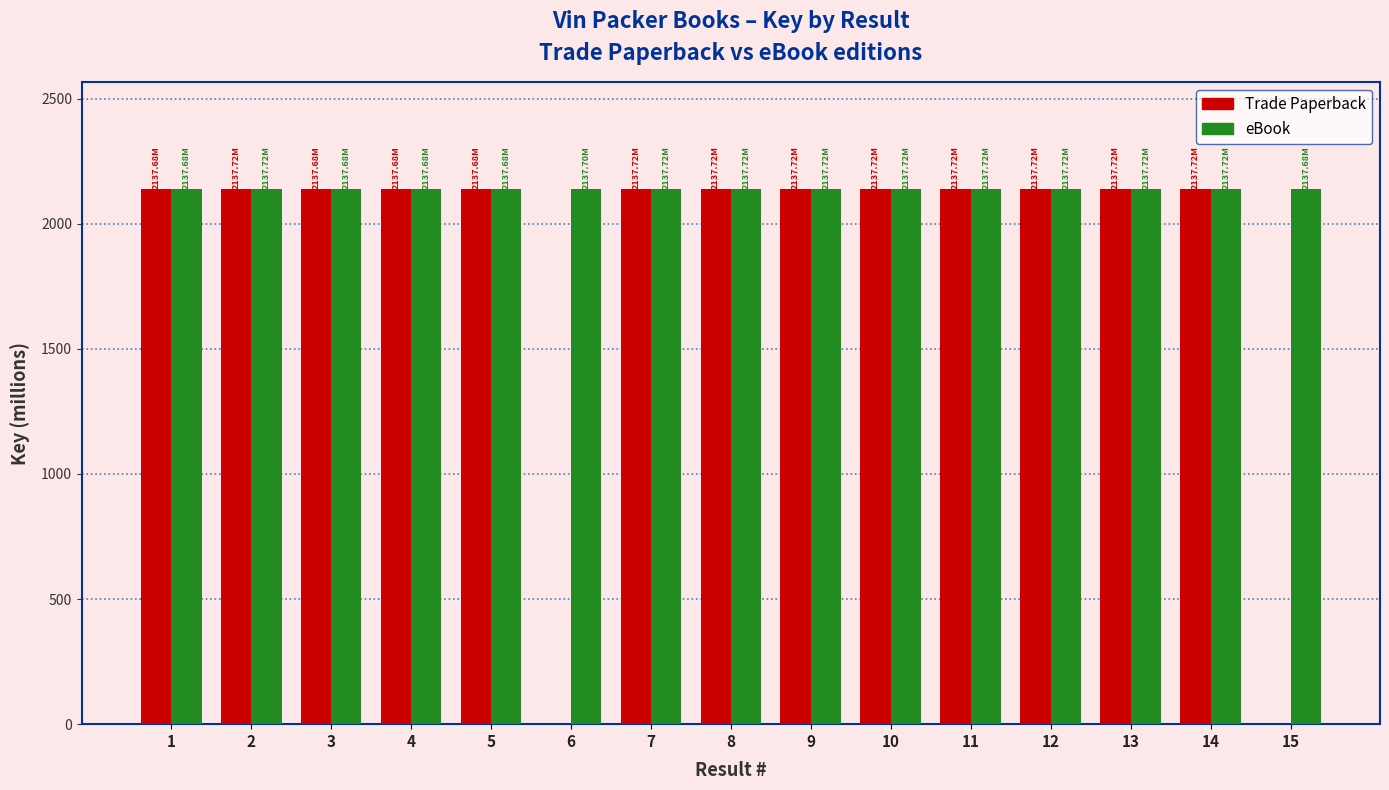

What is the sum of all eBook values?

32065.5